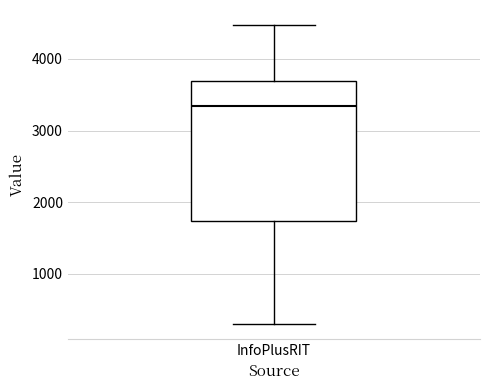

Read this box plot against the y-axis: the position of the median line, the range covered by the box, and the ends of both whiskers. The values are not printed on the chart, so give them approximately, as read against the axis.

median 3300, box 1700 to 3700, whiskers 300 to 4500